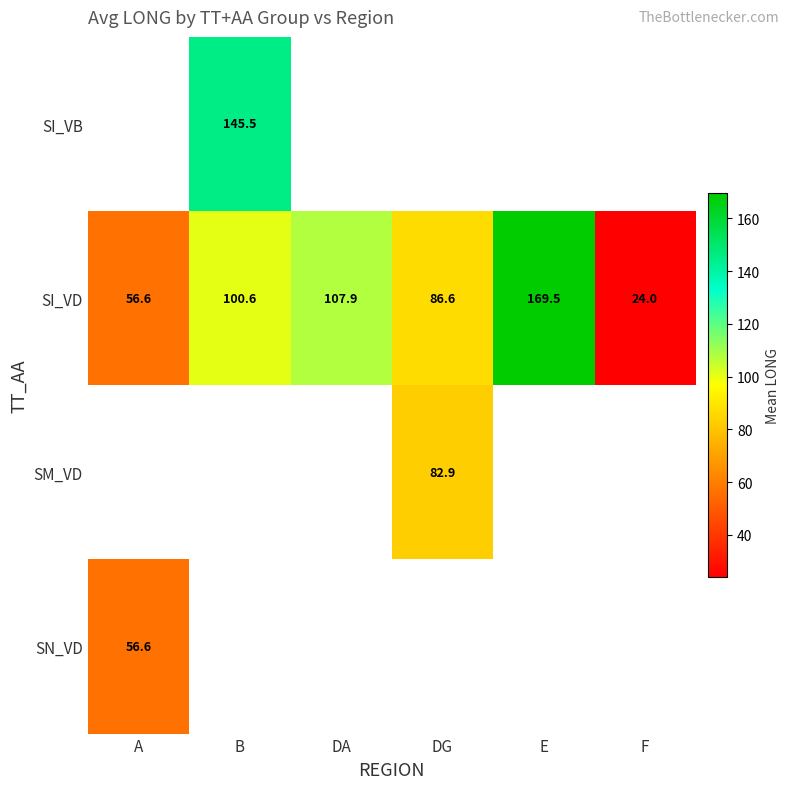

Which category has the highest value across all series?

E